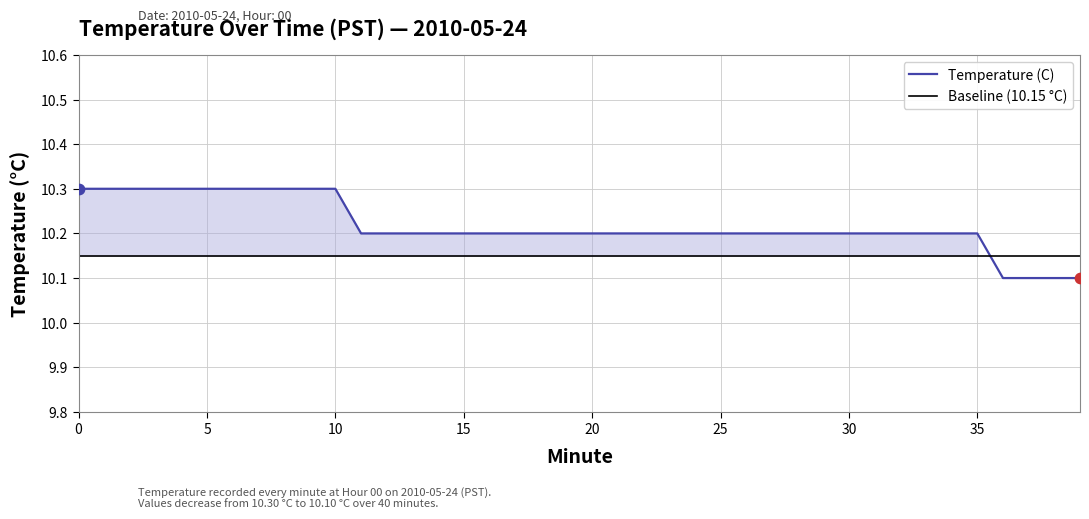

What is the ratio of the value at 30 to the value at 9?

1.0